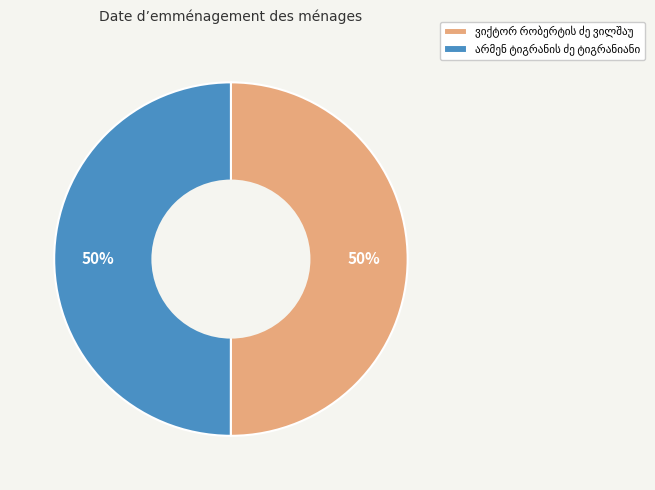

To the nearest percent, what is the average slice percentage?

50%